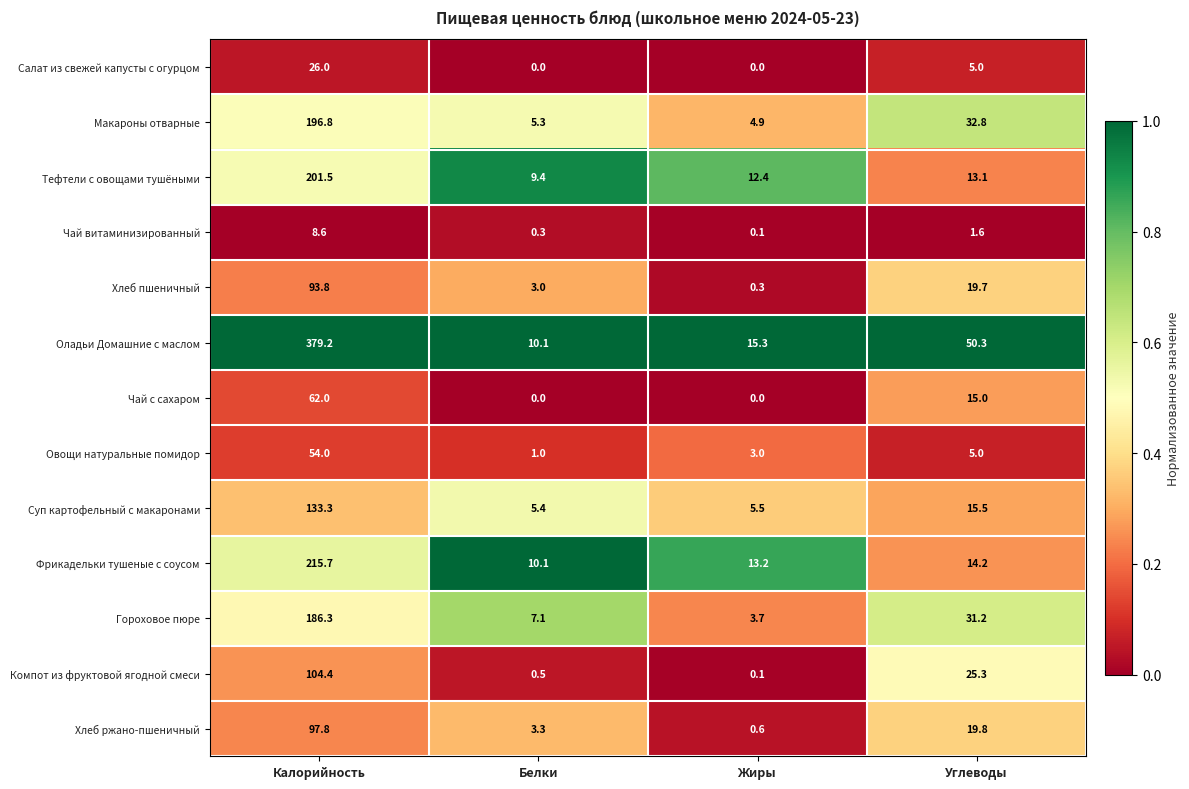

Between Калорийность and Жиры, which series saw the biggest shift?

Оладьи Домашние с маслом